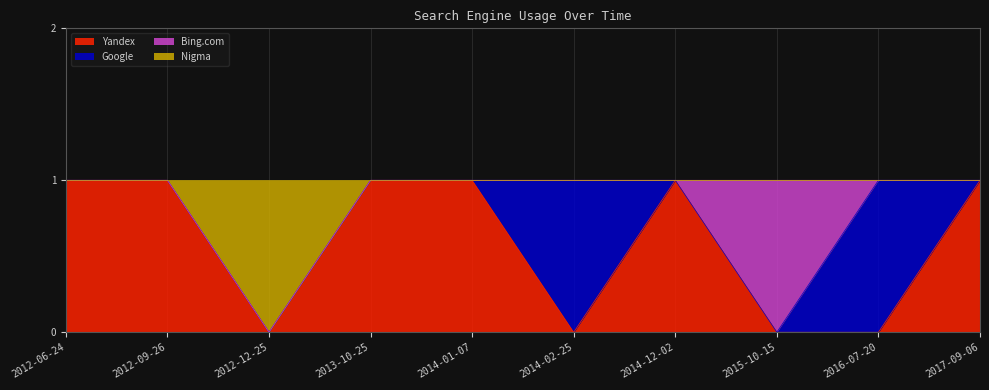

The value of Yandex at 2012-09-26 is 2. True or false?

False